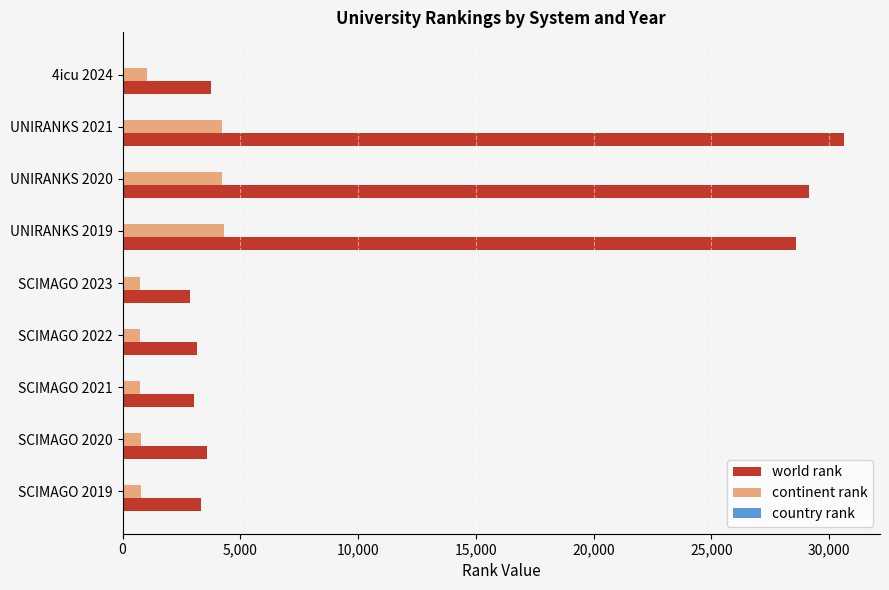

What is the highest value of the continent rank series?

4304